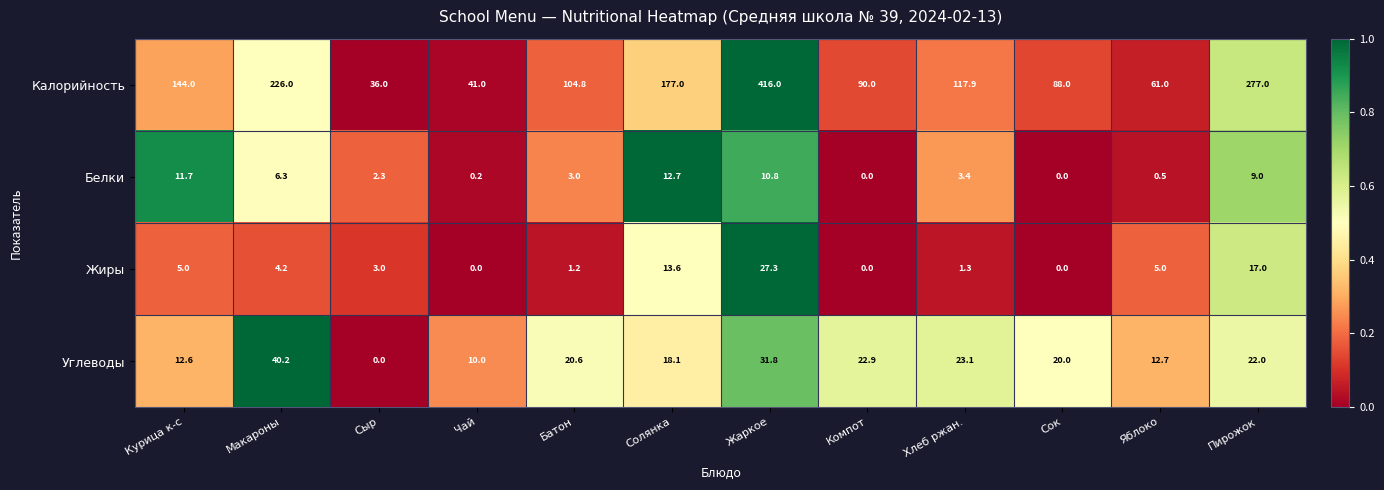

Between Компот and Хлеб ржан., which series saw the biggest shift?

Калорийность